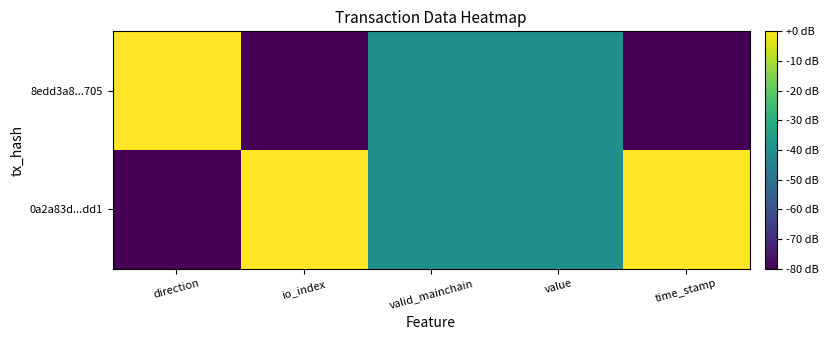

At which category does the chart reach its minimum across all series?

direction